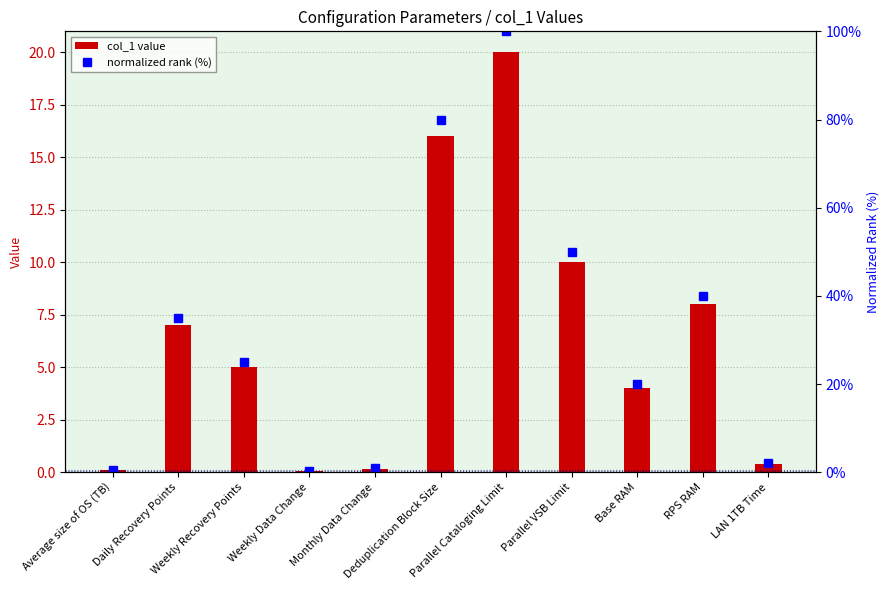

The normalized rank (%) series shows 35.0 at Daily Recovery Points. True or false?

True